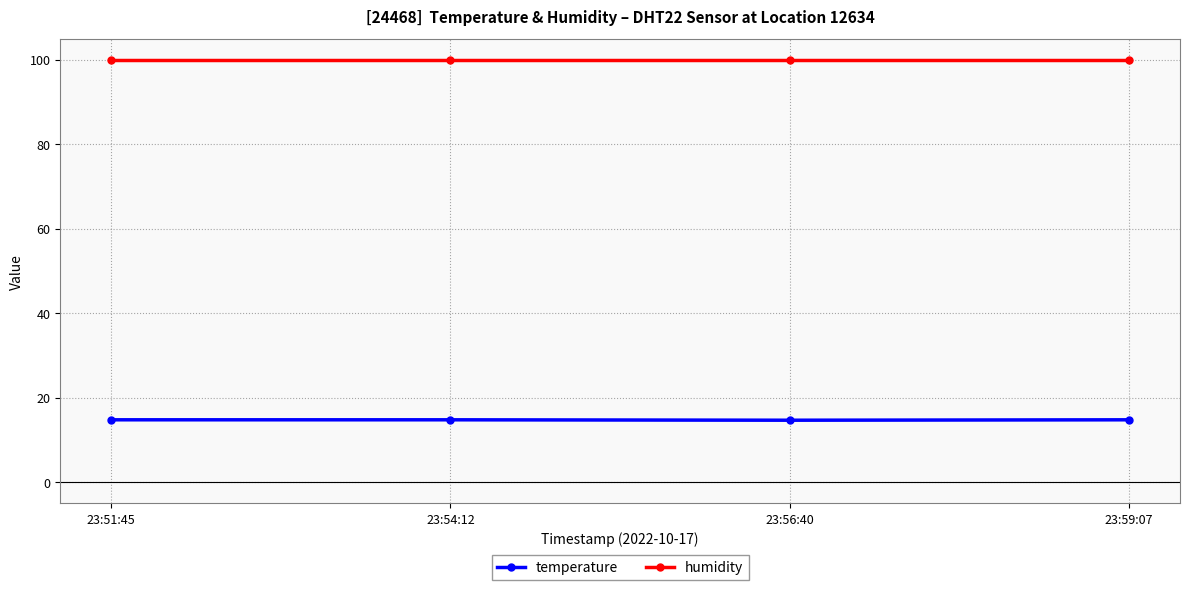

How many lines are shown in the chart?

2